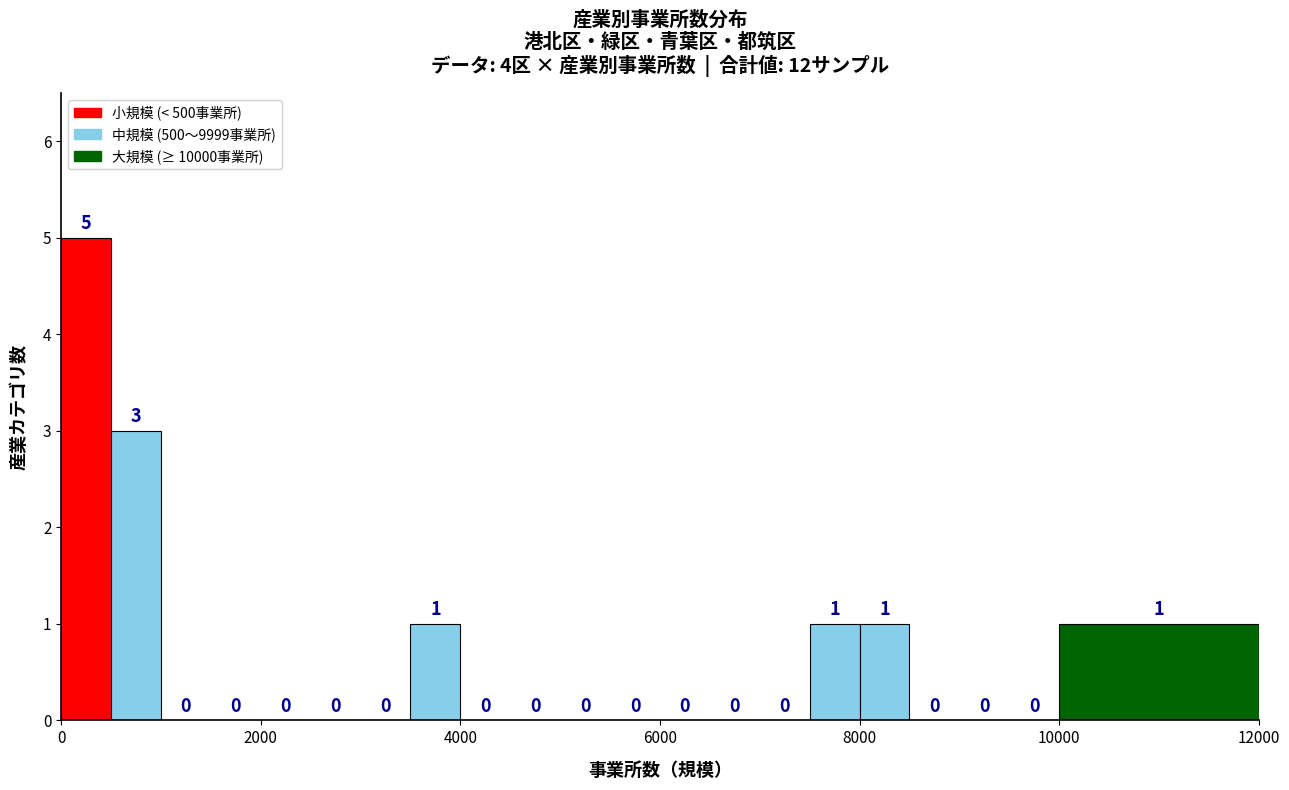

Read against the x-axis, roughly where is the centre of the tallest bar?

200